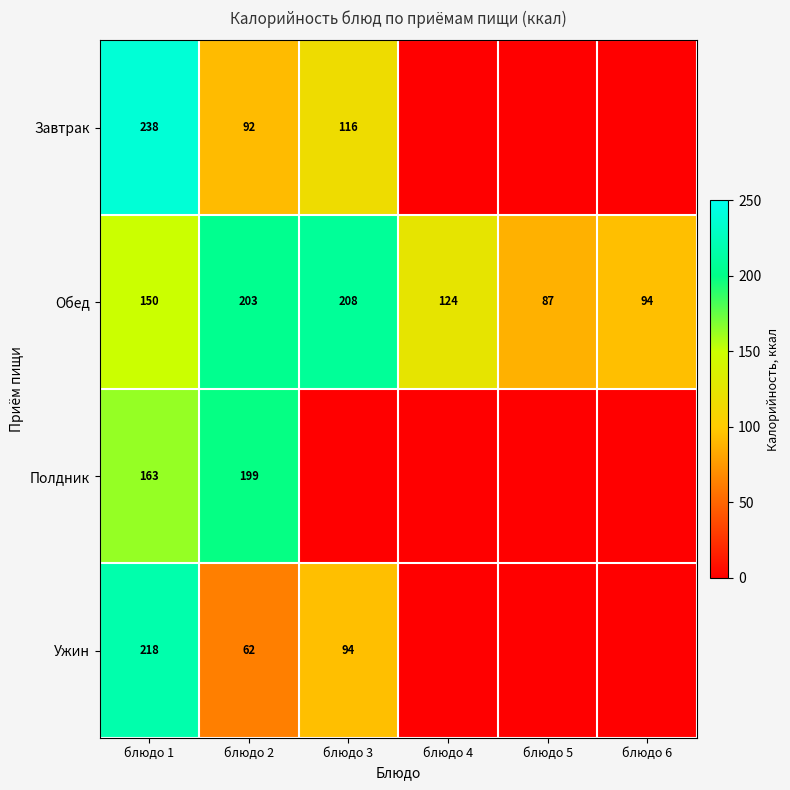

What is the difference between the highest and lowest values at блюдо 5?

87.0